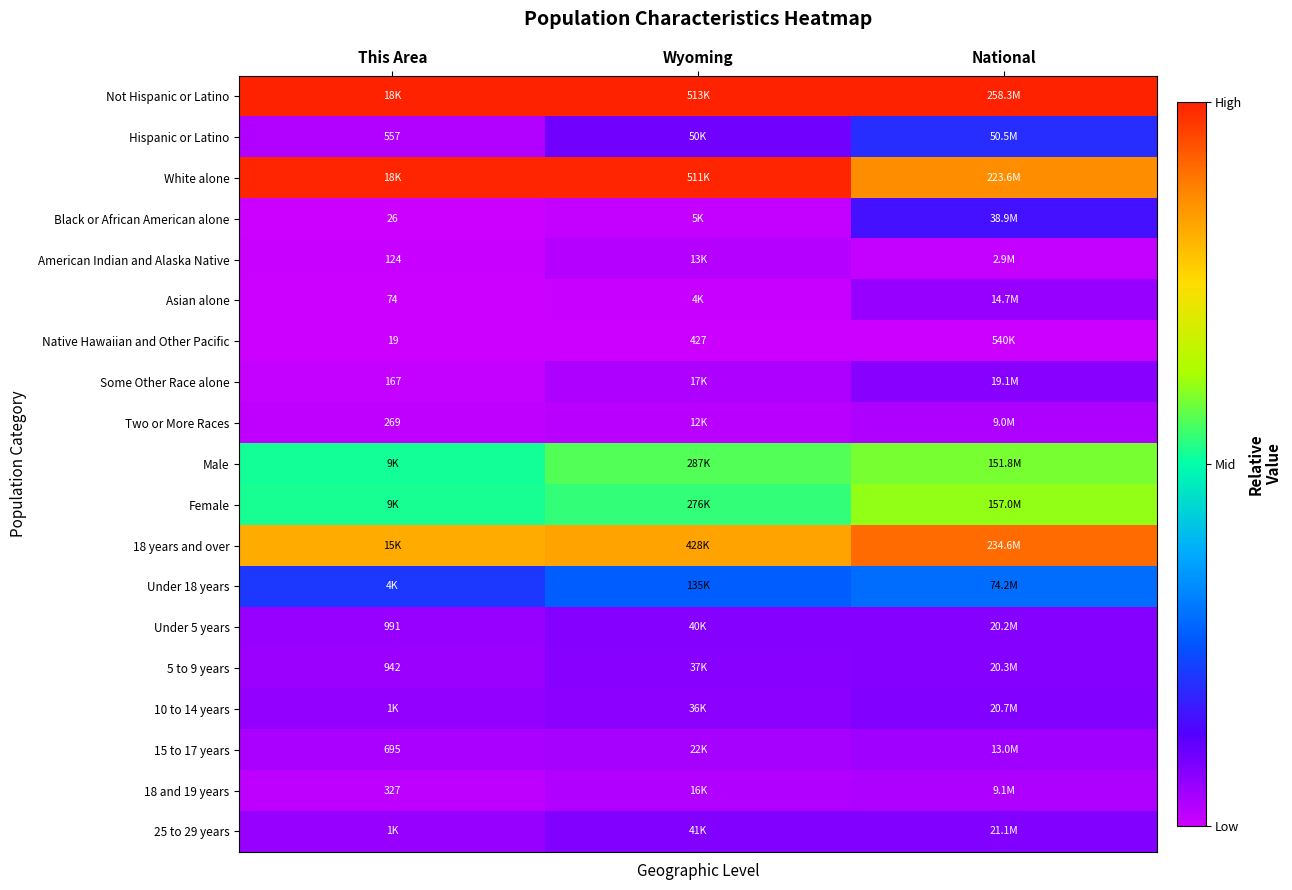

Which category has the highest value in the 18 years and over series?

National